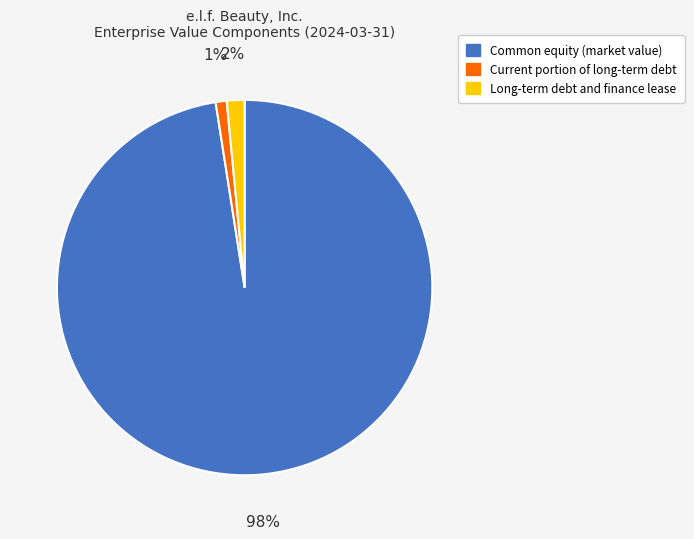

The Long-term debt and finance lease slice represents 2% of the pie. True or false?

True